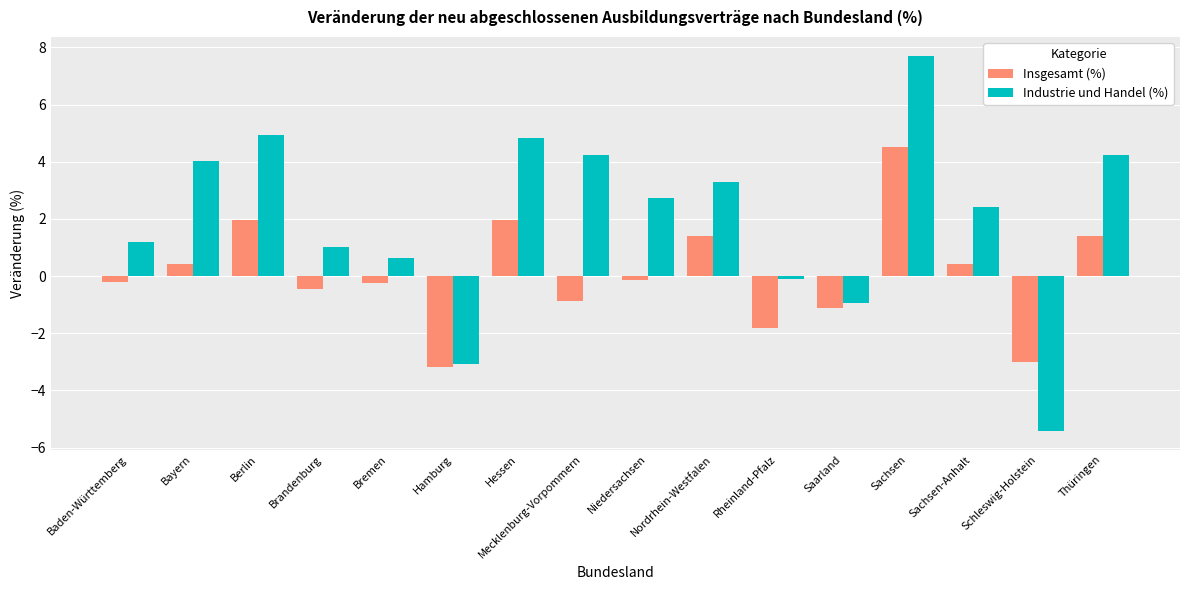

Which series changed the most between Hessen and Niedersachsen?

Insgesamt (%)